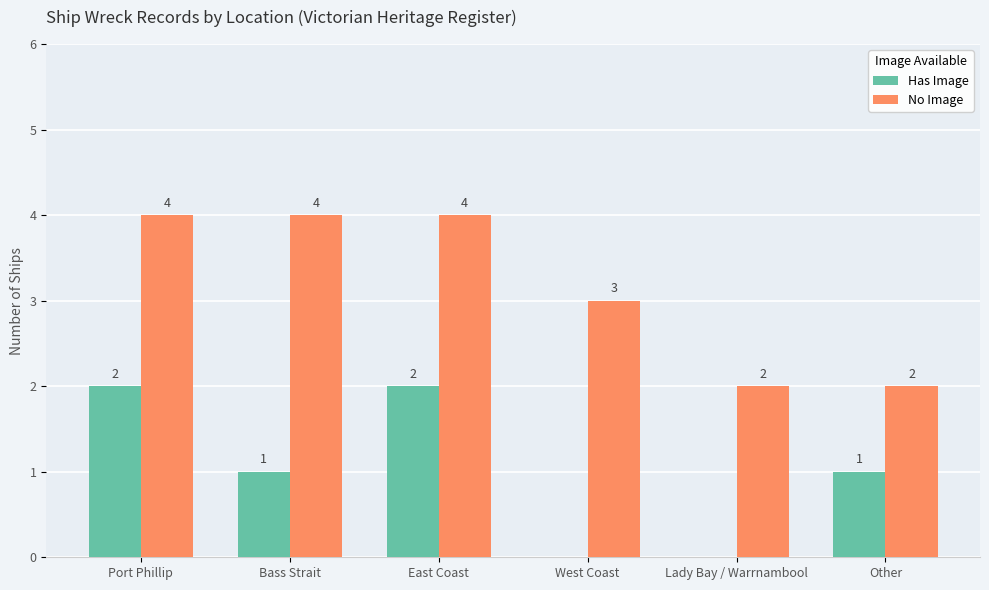

Does the chart contain stacked bars?

No